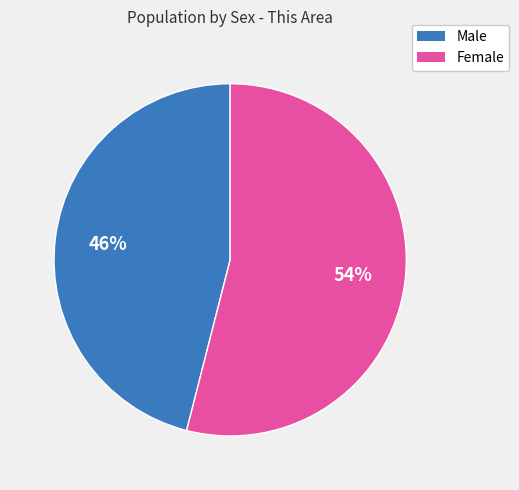

Is there any slice that represents more than half of the pie?

Yes